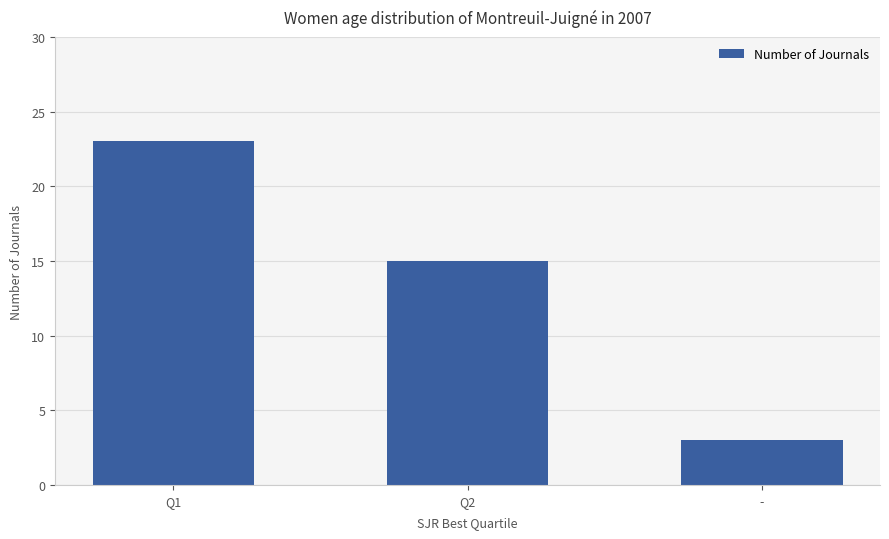

List the labels in order of value, largest first.

Q1, Q2, -